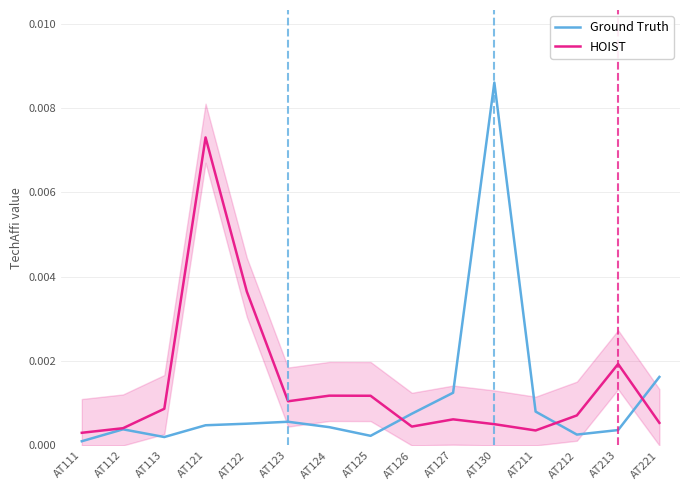

List the labels in order of Ground Truth value, smallest first.

AT111, AT113, AT125, AT212, AT213, AT112, AT124, AT121, AT122, AT123, AT126, AT211, AT127, AT221, AT130